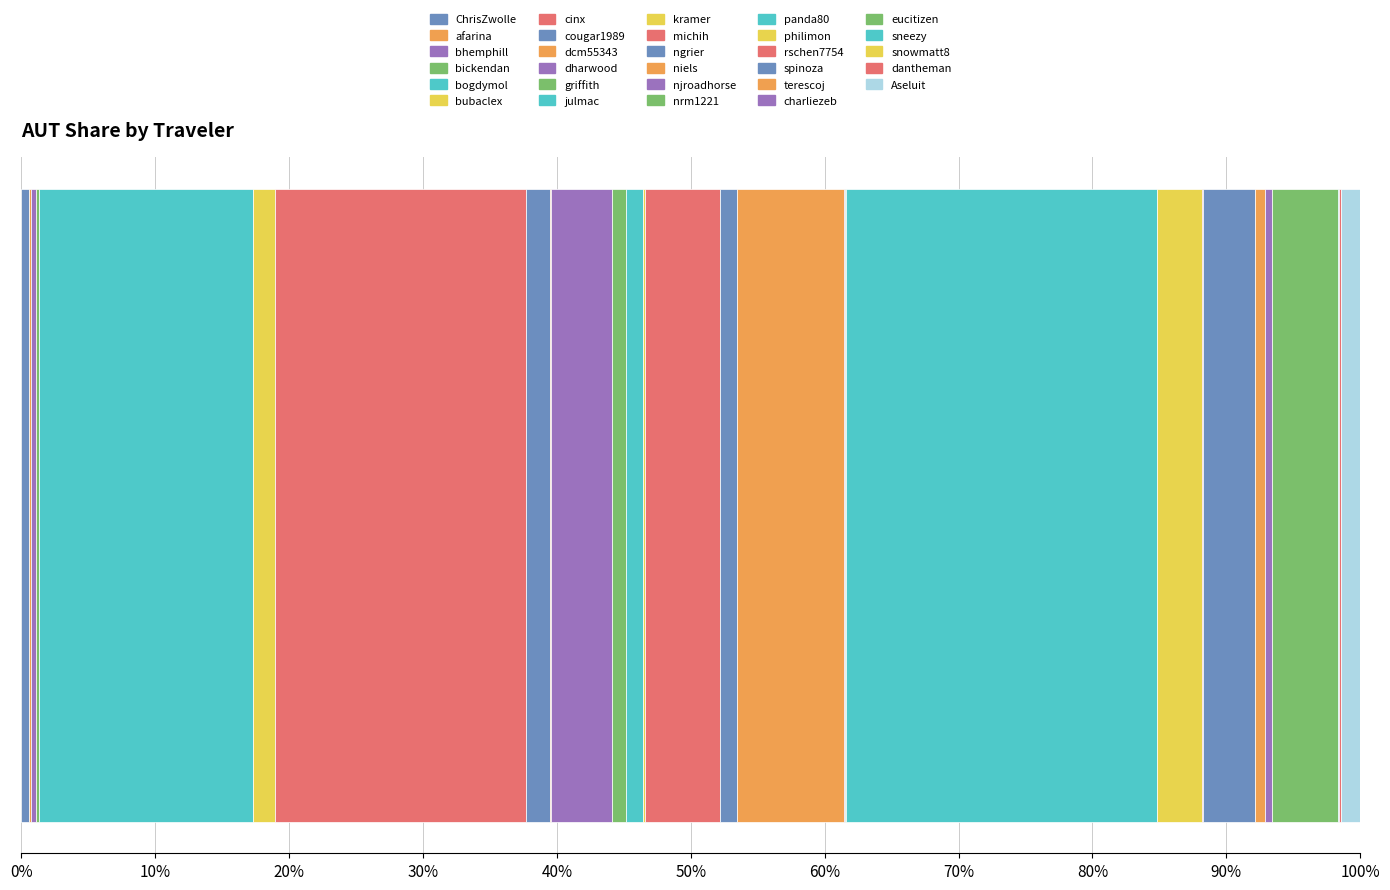

Count the number of categories in the chart.

1